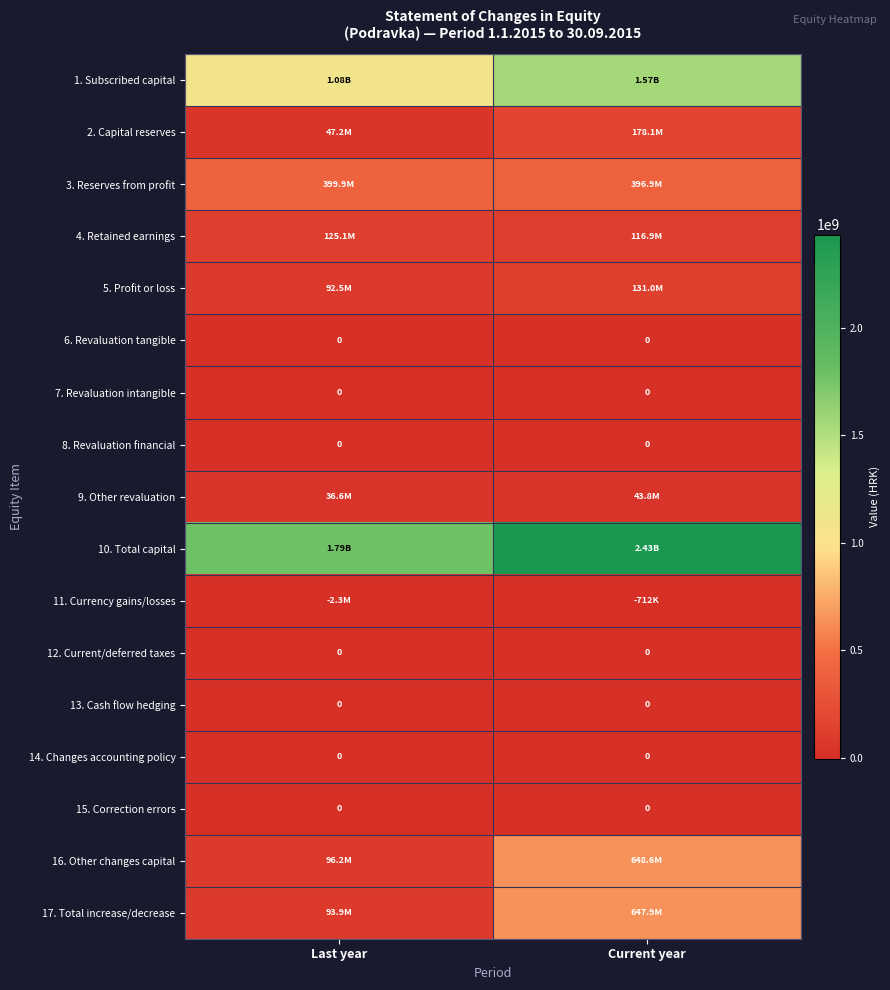

What is the spread (max minus min) of values at Last year?

1787554851.5